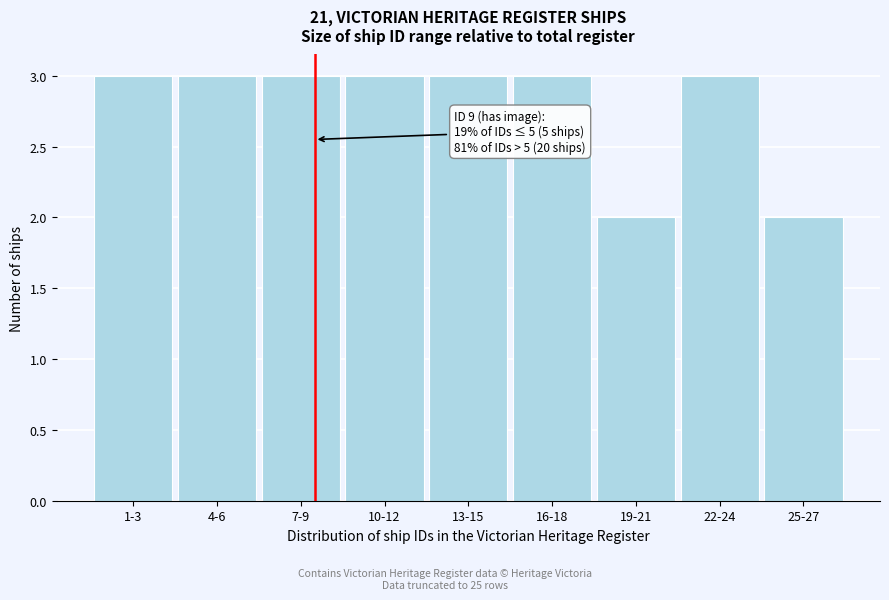

Reading right to left, what are all the values shown in this chart?

25-27=2	22-24=3	19-21=2	16-18=3	13-15=3	10-12=3	7-9=3	4-6=3	1-3=3